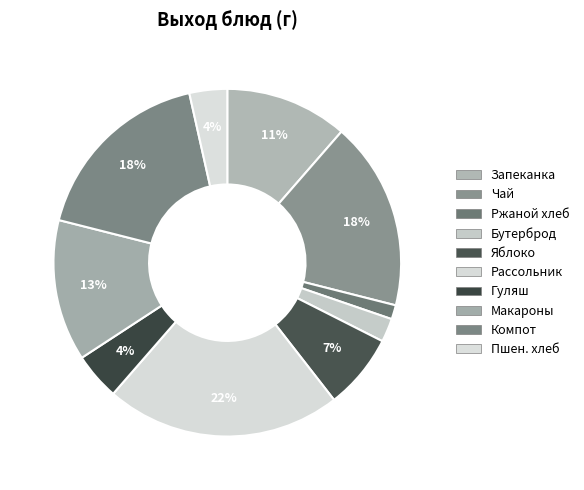

Does any single category account for the majority?

No